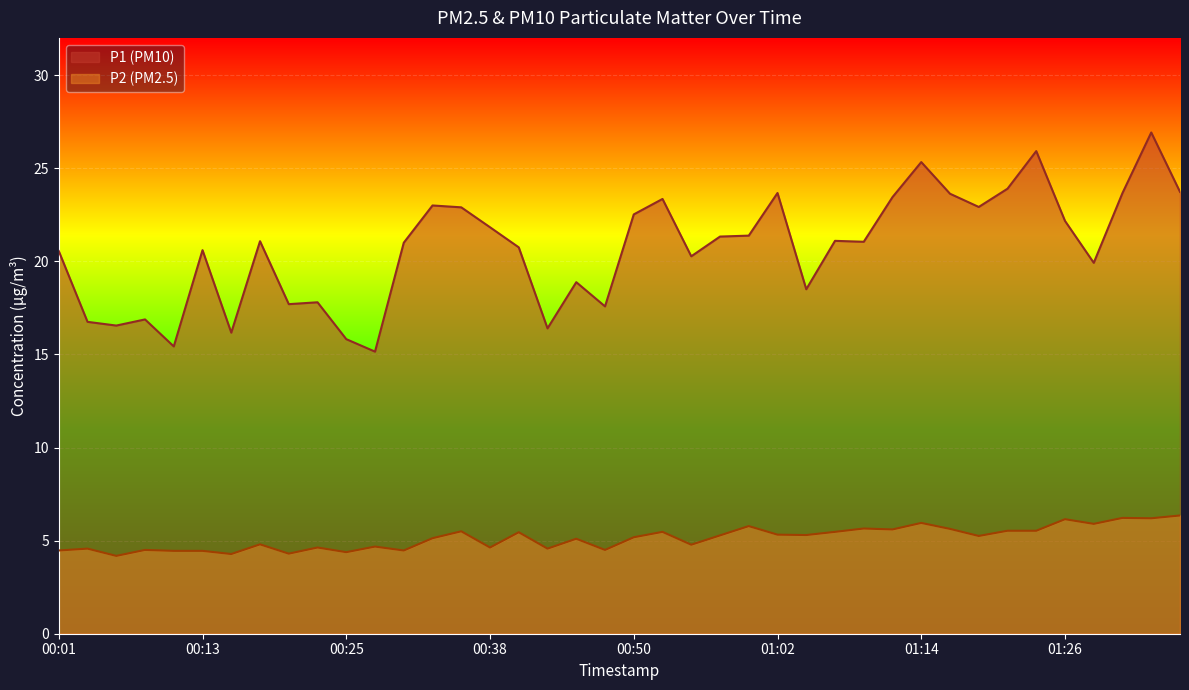

Rank the series by their average value, from highest to lowest.

P1, P2